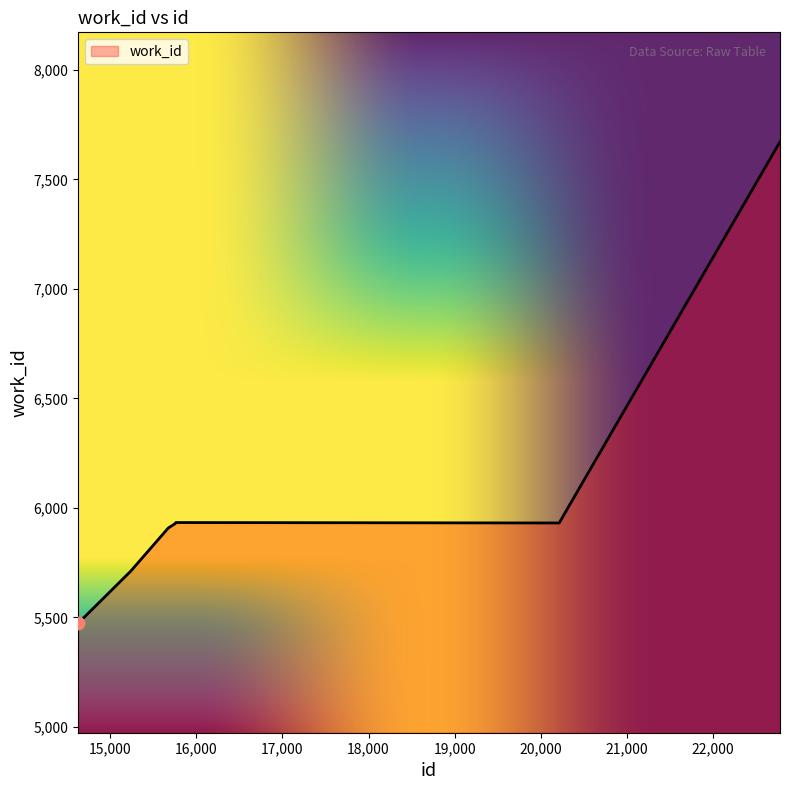

What is the minimum value shown in the chart?

5473